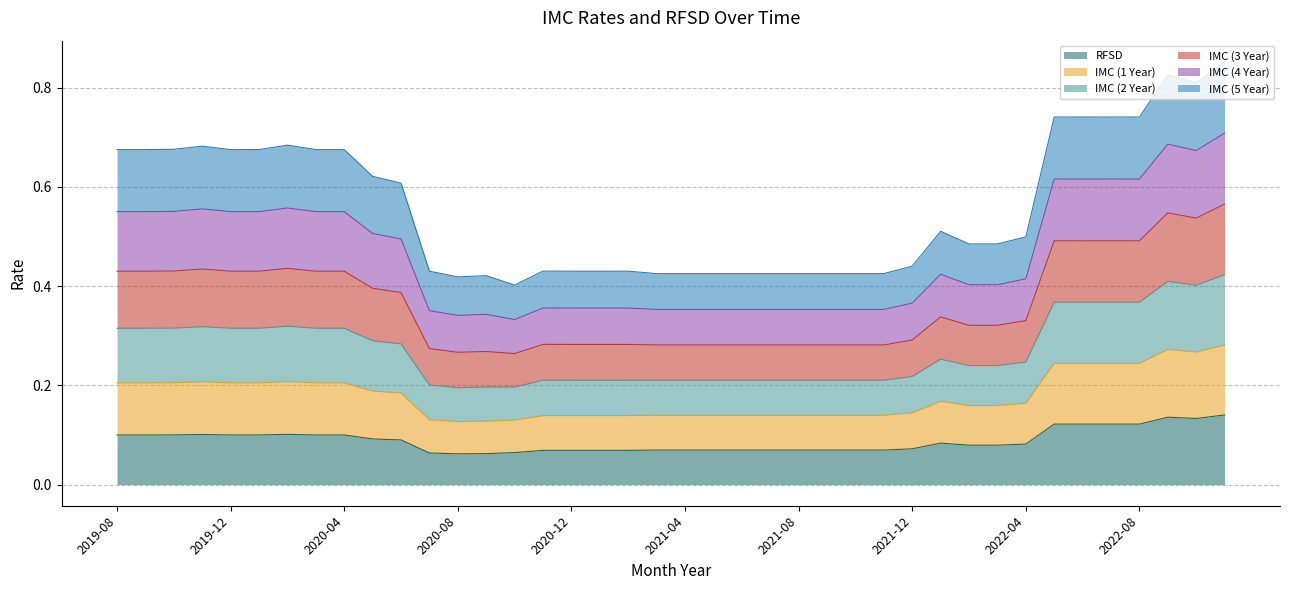

At which label is RFSD closest to 0?

2020-08